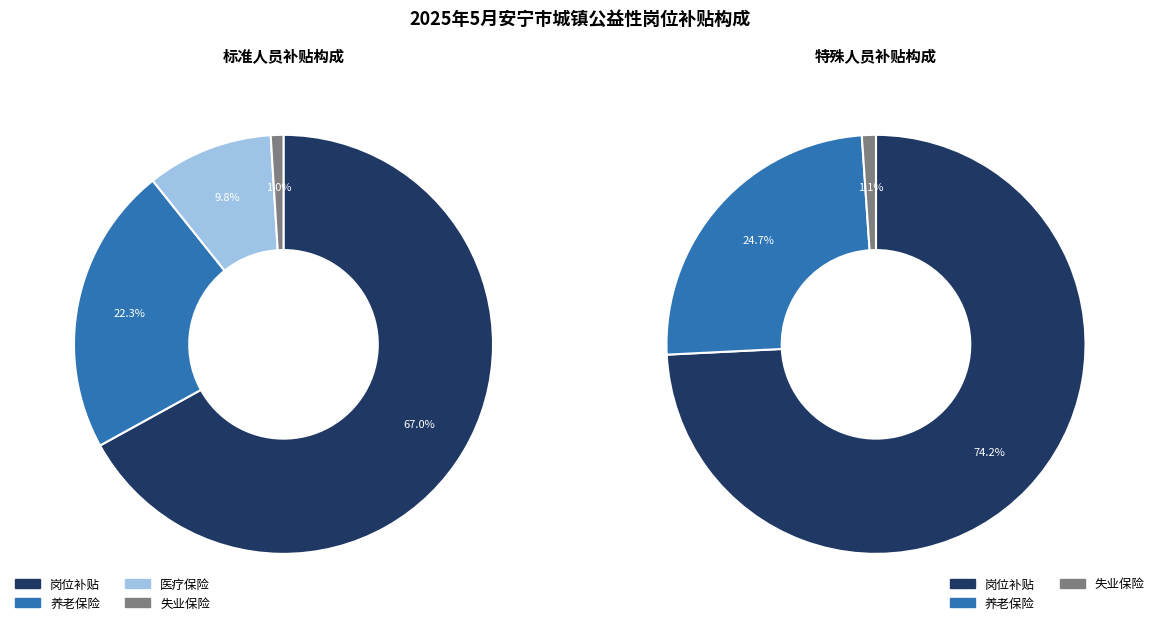

How many segments does this pie chart have?

4